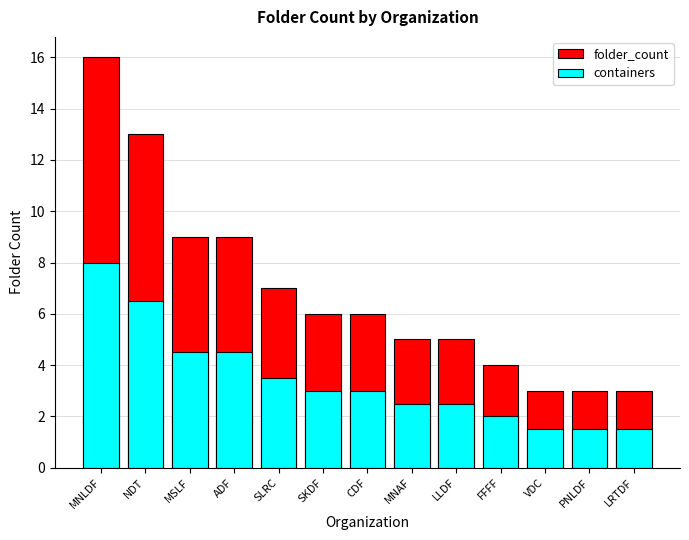

True or false: containers has a value of 0.3 at VDC.

False